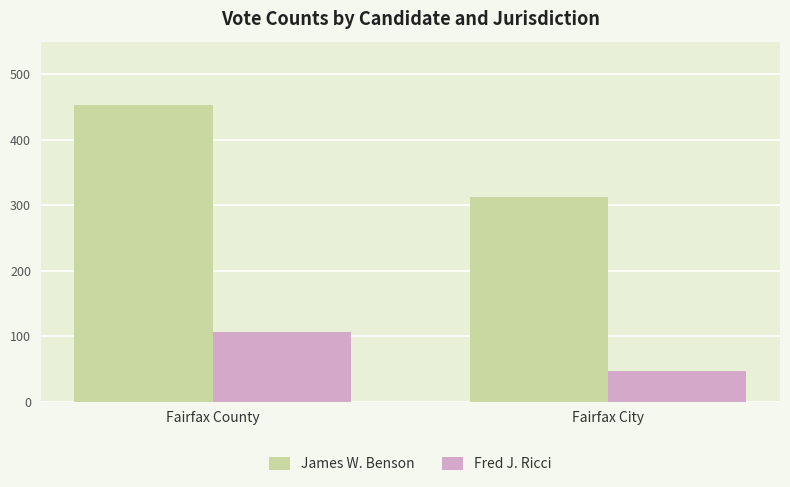

What is the spread (max minus min) of values at Fairfax City?

266